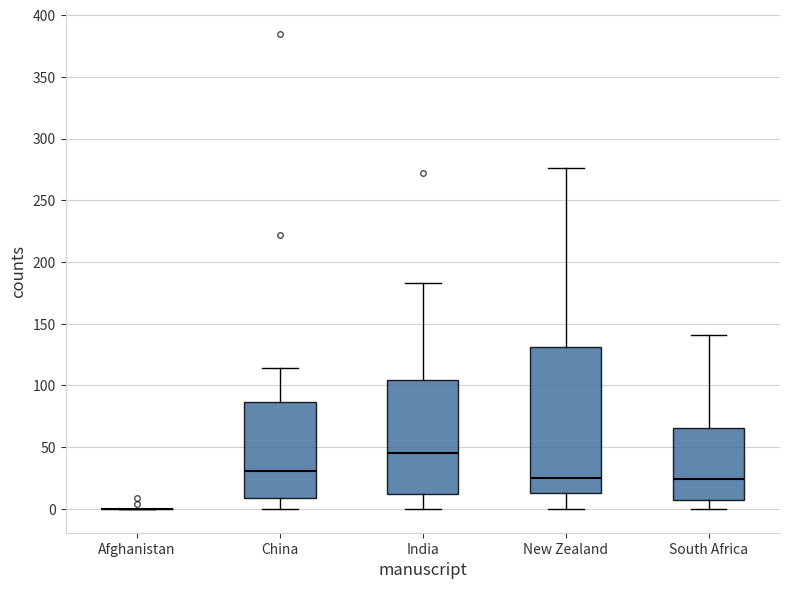

Comparing the boxes themselves (not the whiskers), which one is the tallest?

New Zealand